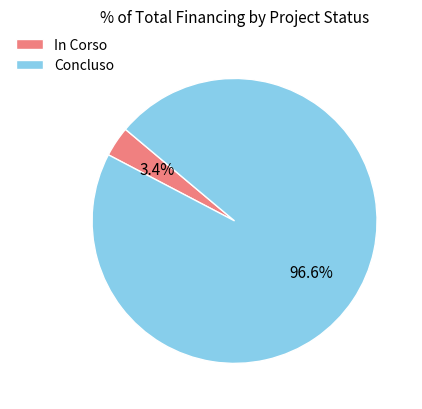

How many segments does this pie chart have?

2